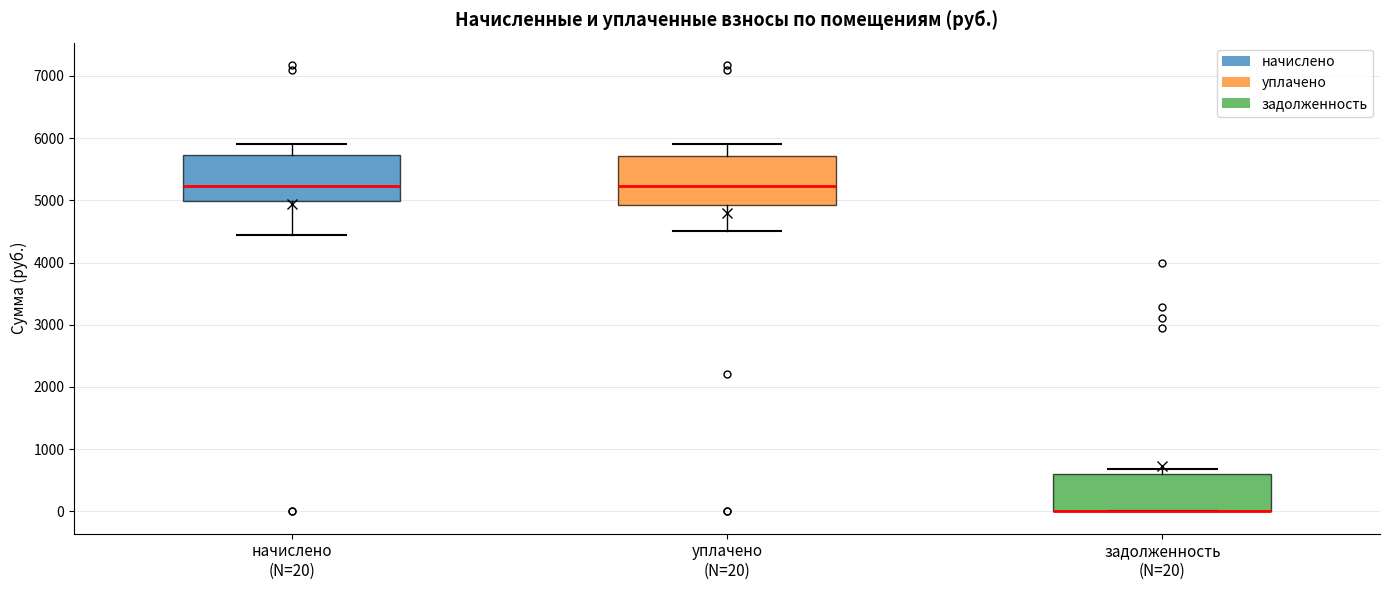

Reading left to right, read every box against the y-axis: the position of its median line, the range the box covers, and the ends of its whiskers. The values are not printed on the chart, so give them approximately, as read against the axis.

начислено (N=20): median 5200, box 5000 to 5700, whiskers 4400 to 5900
уплачено (N=20): median 5200, box 4900 to 5700, whiskers 4500 to 5900
задолженность (N=20): median 0 (drawn on the box's lower edge), box 0 to 600, whiskers 0 to 700